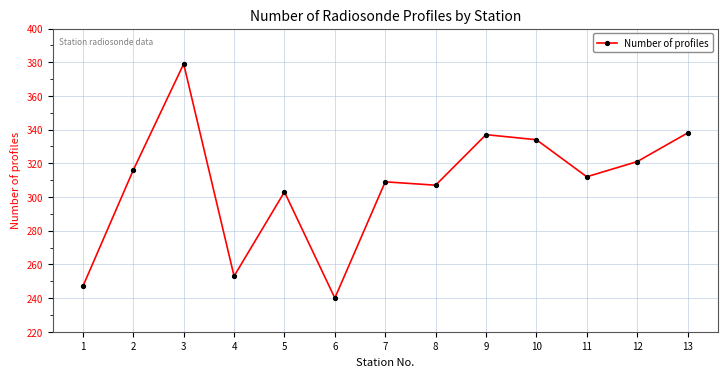

What is the value of the 4th point from the left?

253